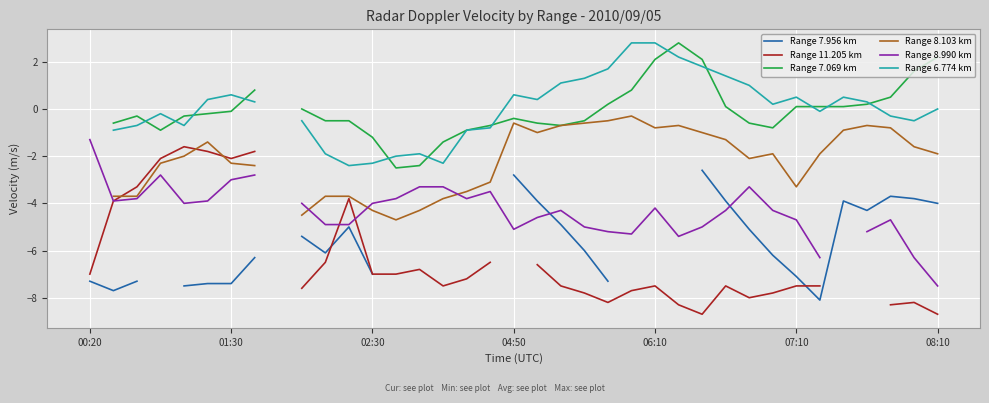

Which series ends up on top after the final intersection of Range 7.956 km and Range 8.990 km?

Range 8.990 km